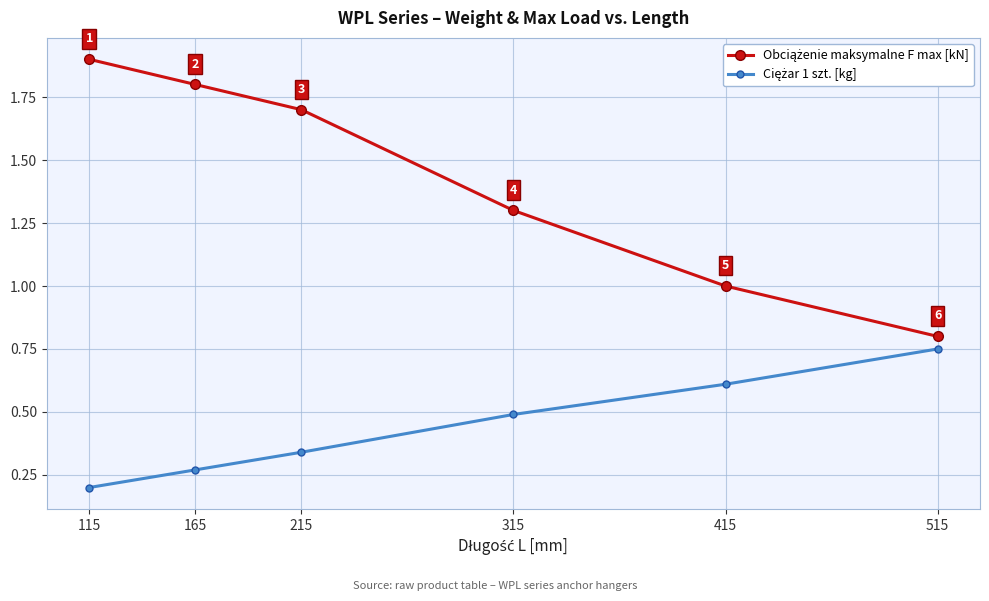

At how many categories does at least one series exceed 0?

6